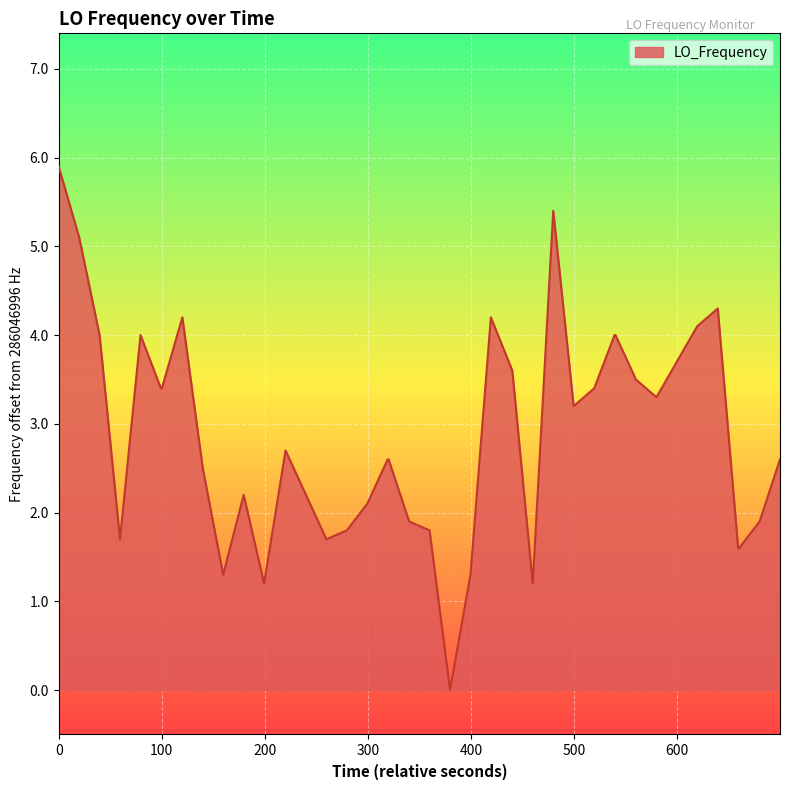

What is the difference between the maximum and minimum values?

5.9